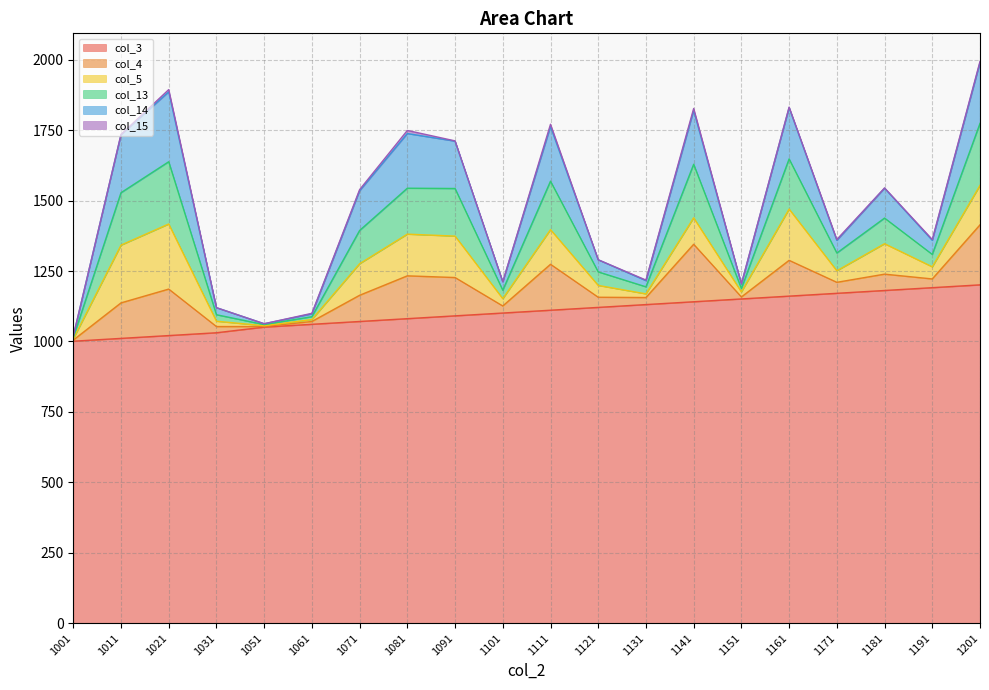

What is the sum of the col_14 values at 1011 and 1061?

216